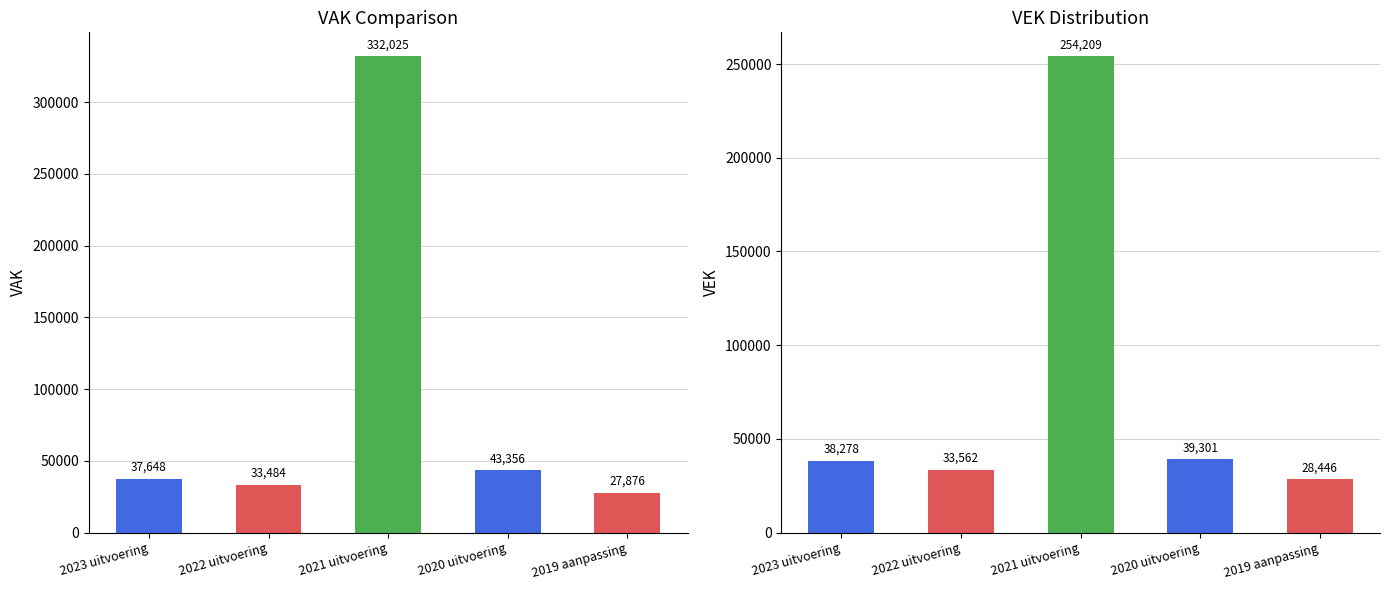

What is the difference between the second highest and second lowest values in the VAK series?

9872